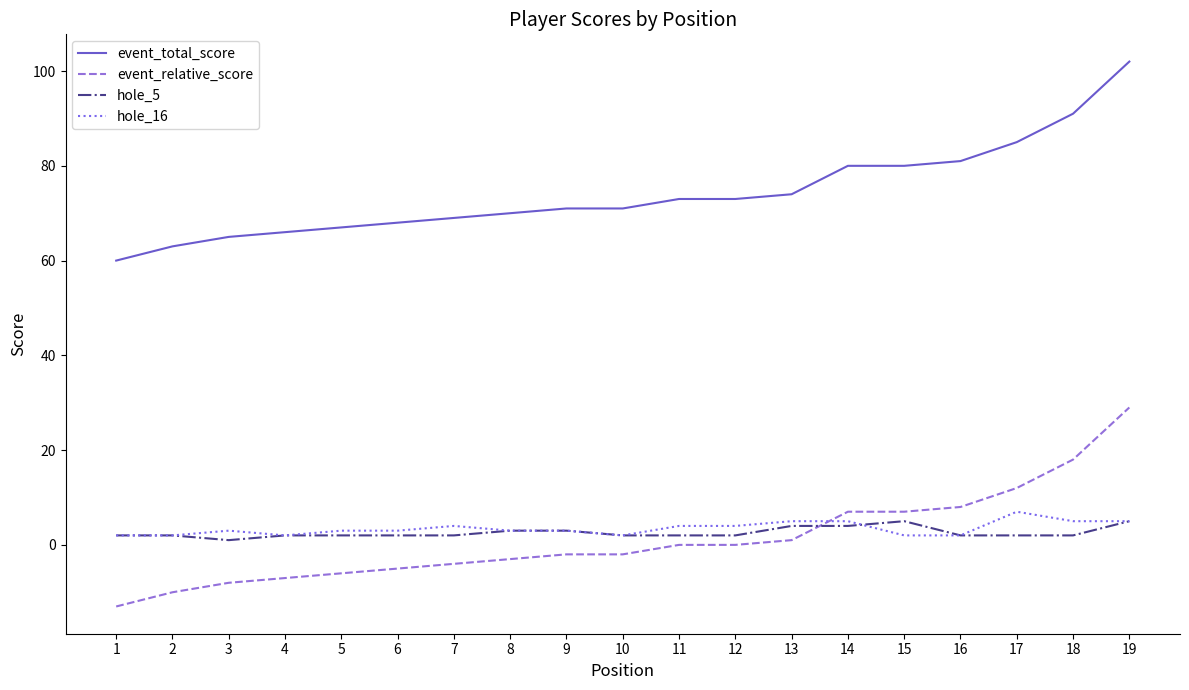

Reading right to left, list all the values displayed in this chart.

event_total_score: 19=102	18=91	17=85	16=81	15=80	14=80	13=74	12=73	11=73	10=71	9=71	8=70	7=69	6=68	5=67	4=66	3=65	2=63	1=60
event_relative_score: 19=29	18=18	17=12	16=8	15=7	14=7	13=1	12=0	11=0	10=-2	9=-2	8=-3	7=-4	6=-5	5=-6	4=-7	3=-8	2=-10	1=-13
hole_5: 19=5	18=2	17=2	16=2	15=5	14=4	13=4	12=2	11=2	10=2	9=3	8=3	7=2	6=2	5=2	4=2	3=1	2=2	1=2
hole_16: 19=5	18=5	17=7	16=2	15=2	14=5	13=5	12=4	11=4	10=2	9=3	8=3	7=4	6=3	5=3	4=2	3=3	2=2	1=2